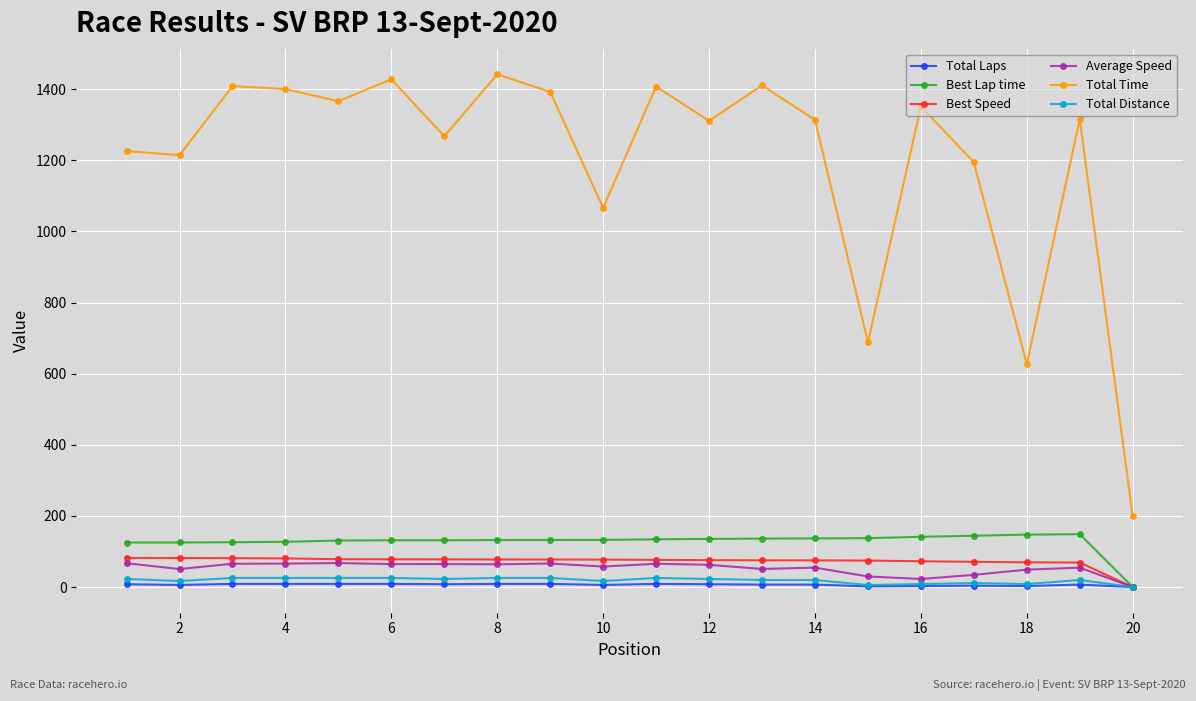

At how many categories does at least one series exceed 19?

20